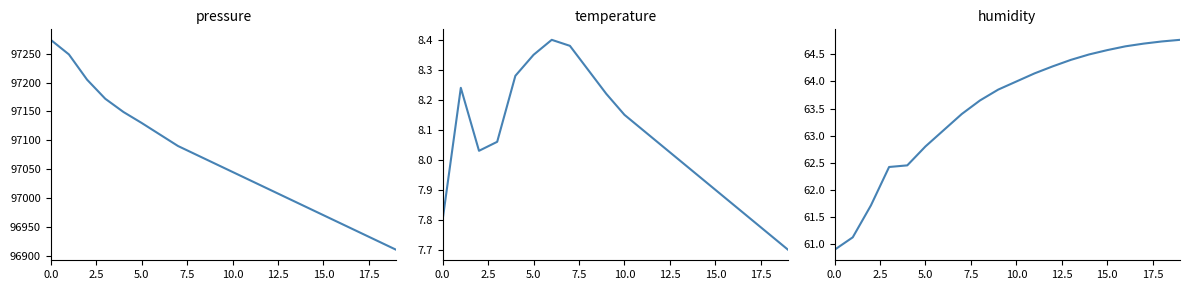

How many values in the pressure series are below 97060?

10